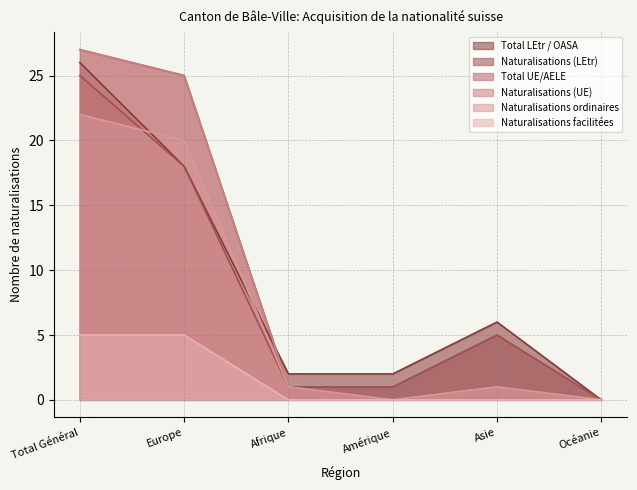

How many interior local peaks does the Total LEtr / OASA series have?

1